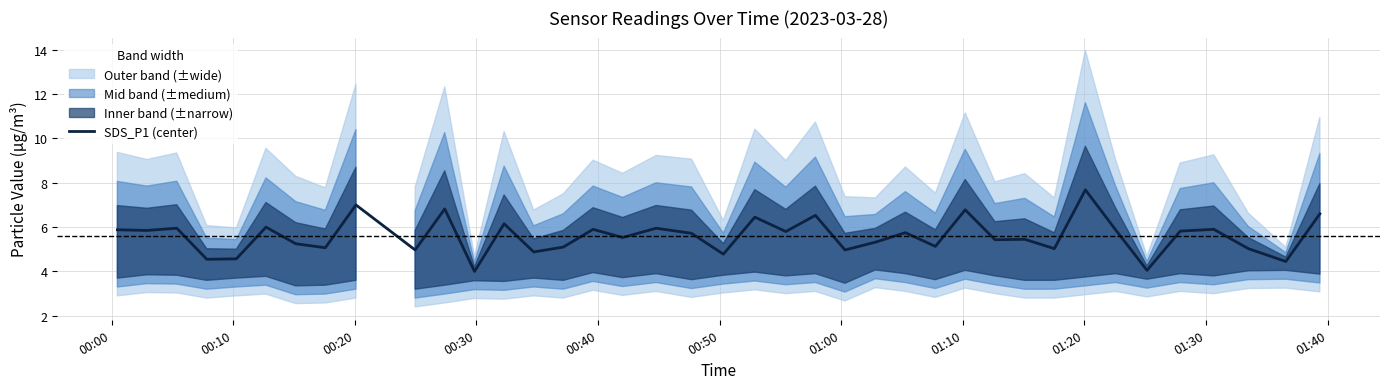

What is the lowest value of the SDS_P1 (center) series?

4.0